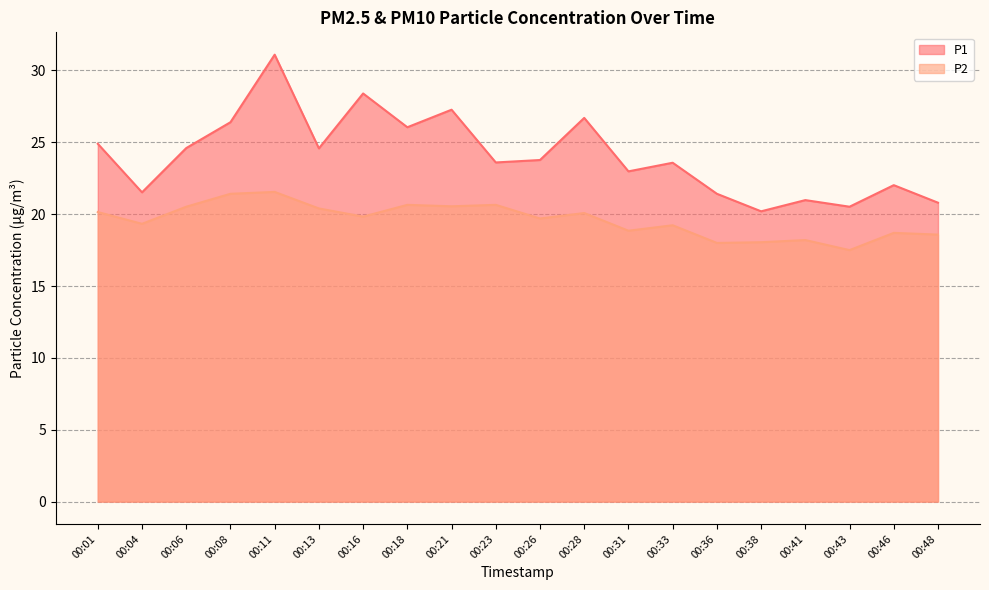

What is the value of the P2 point at the 16th from the left?

18.1